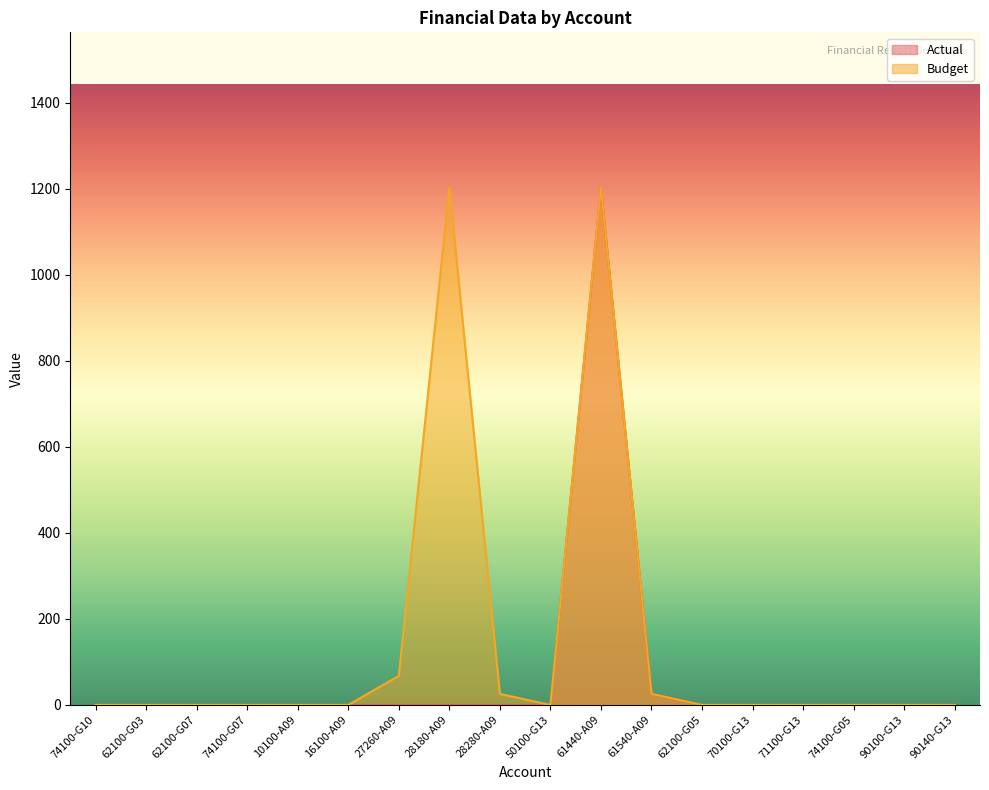

Is it true that Budget equals 15.0 at 61540-A09?

False